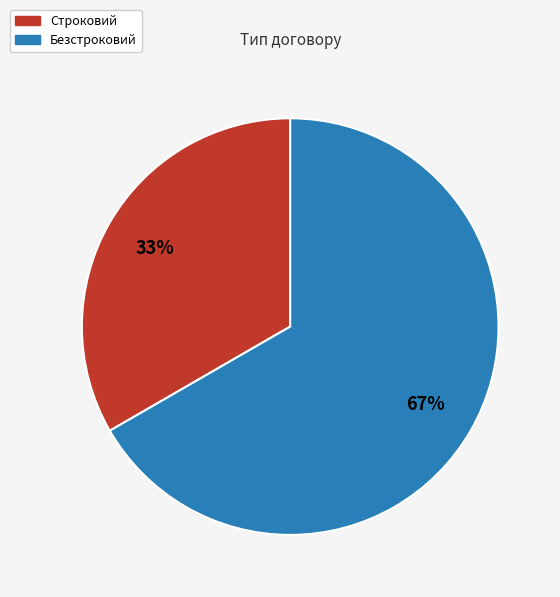

The Безстроковий slice represents 77% of the pie. True or false?

False